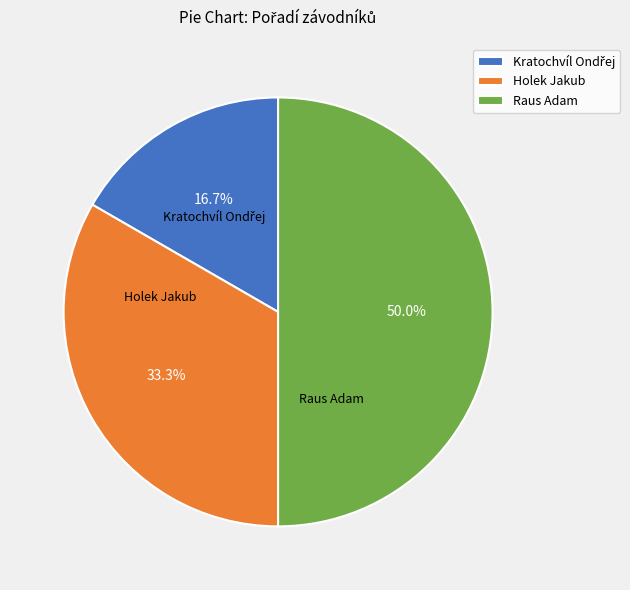

How many slices are in this pie chart?

3